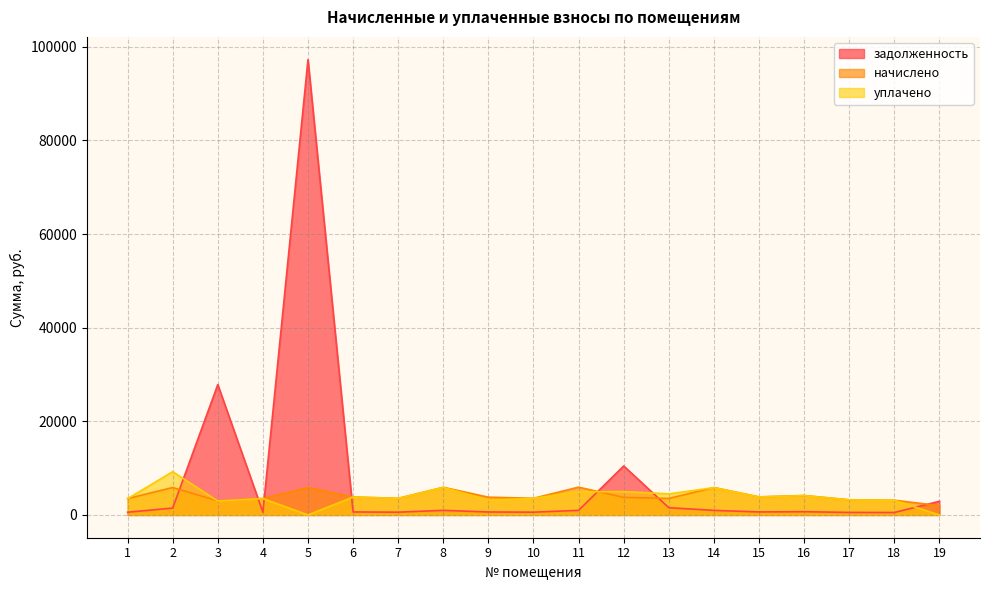

How many categories are shown in the chart?

19